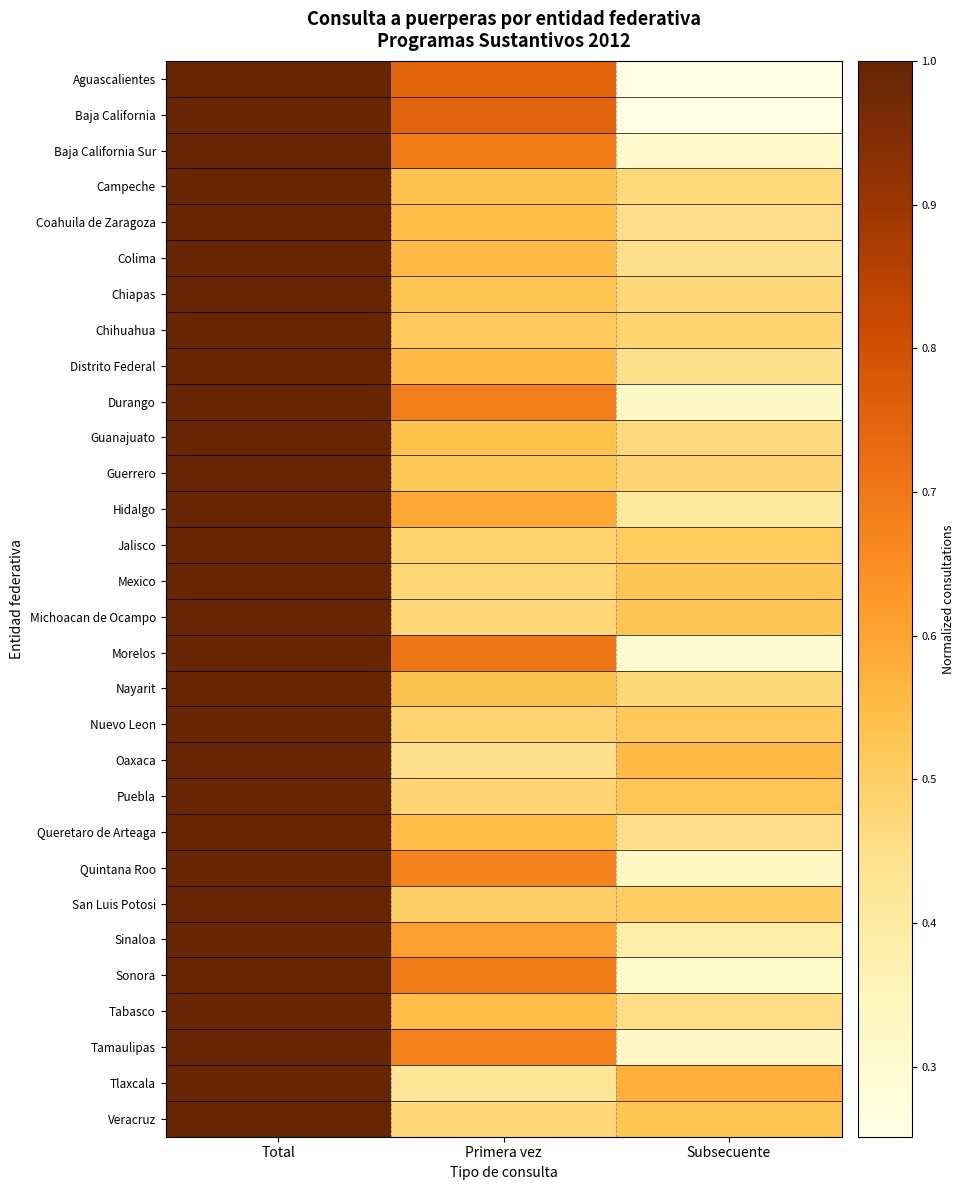

Reading right to left, list all the values displayed in this chart.

Aguascalientes: Subsecuente=0.3	Primera vez=0.7	Total=1.0
Baja California: Subsecuente=0.3	Primera vez=0.7	Total=1.0
Baja California Sur: Subsecuente=0.3	Primera vez=0.7	Total=1.0
Campeche: Subsecuente=0.5	Primera vez=0.5	Total=1.0
Coahuila de Zaragoza: Subsecuente=0.5	Primera vez=0.5	Total=1.0
Colima: Subsecuente=0.4	Primera vez=0.6	Total=1.0
Chiapas: Subsecuente=0.5	Primera vez=0.5	Total=1.0
Chihuahua: Subsecuente=0.5	Primera vez=0.5	Total=1.0
Distrito Federal: Subsecuente=0.4	Primera vez=0.6	Total=1.0
Durango: Subsecuente=0.3	Primera vez=0.7	Total=1.0
Guanajuato: Subsecuente=0.5	Primera vez=0.5	Total=1.0
Guerrero: Subsecuente=0.5	Primera vez=0.5	Total=1.0
Hidalgo: Subsecuente=0.4	Primera vez=0.6	Total=1.0
Jalisco: Subsecuente=0.5	Primera vez=0.5	Total=1.0
Mexico: Subsecuente=0.5	Primera vez=0.5	Total=1.0
Michoacan de Ocampo: Subsecuente=0.5	Primera vez=0.5	Total=1.0
Morelos: Subsecuente=0.3	Primera vez=0.7	Total=1.0
Nayarit: Subsecuente=0.5	Primera vez=0.5	Total=1.0
Nuevo Leon: Subsecuente=0.5	Primera vez=0.5	Total=1.0
Oaxaca: Subsecuente=0.6	Primera vez=0.4	Total=1.0
Puebla: Subsecuente=0.5	Primera vez=0.5	Total=1.0
Queretaro de Arteaga: Subsecuente=0.5	Primera vez=0.5	Total=1.0
Quintana Roo: Subsecuente=0.3	Primera vez=0.7	Total=1.0
San Luis Potosi: Subsecuente=0.5	Primera vez=0.5	Total=1.0
Sinaloa: Subsecuente=0.4	Primera vez=0.6	Total=1.0
Sonora: Subsecuente=0.3	Primera vez=0.7	Total=1.0
Tabasco: Subsecuente=0.5	Primera vez=0.5	Total=1.0
Tamaulipas: Subsecuente=0.3	Primera vez=0.7	Total=1.0
Tlaxcala: Subsecuente=0.6	Primera vez=0.4	Total=1.0
Veracruz: Subsecuente=0.5	Primera vez=0.5	Total=1.0